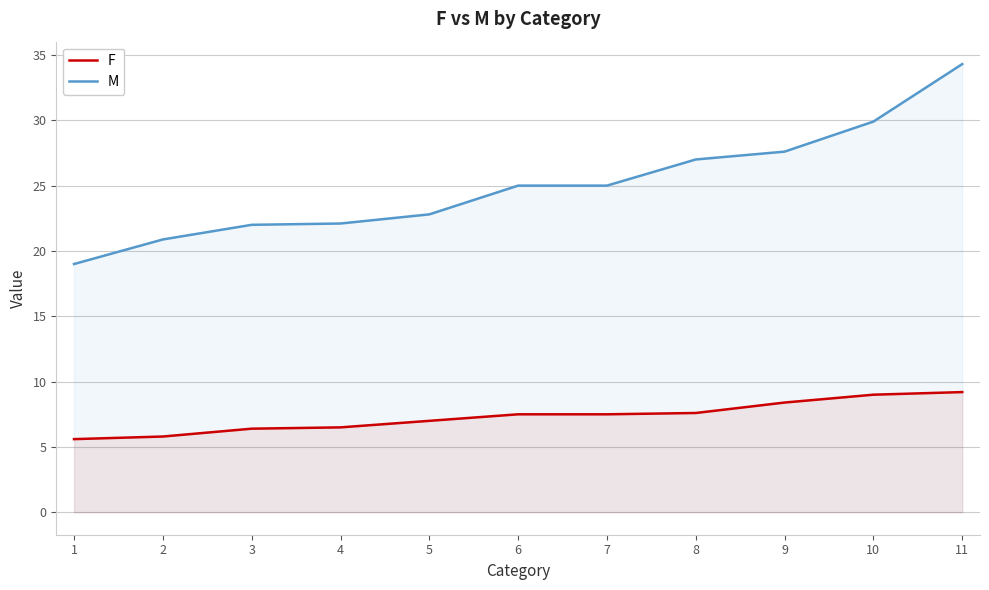

True or false: M and F cross at least once.

False